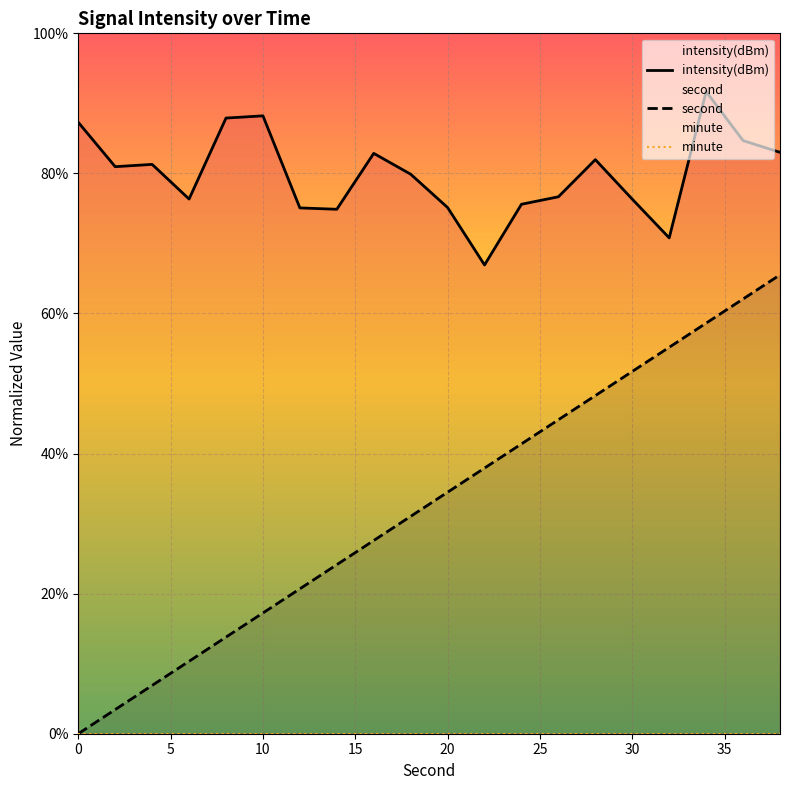

True or false: minute has more than 2 interior local peaks.

False